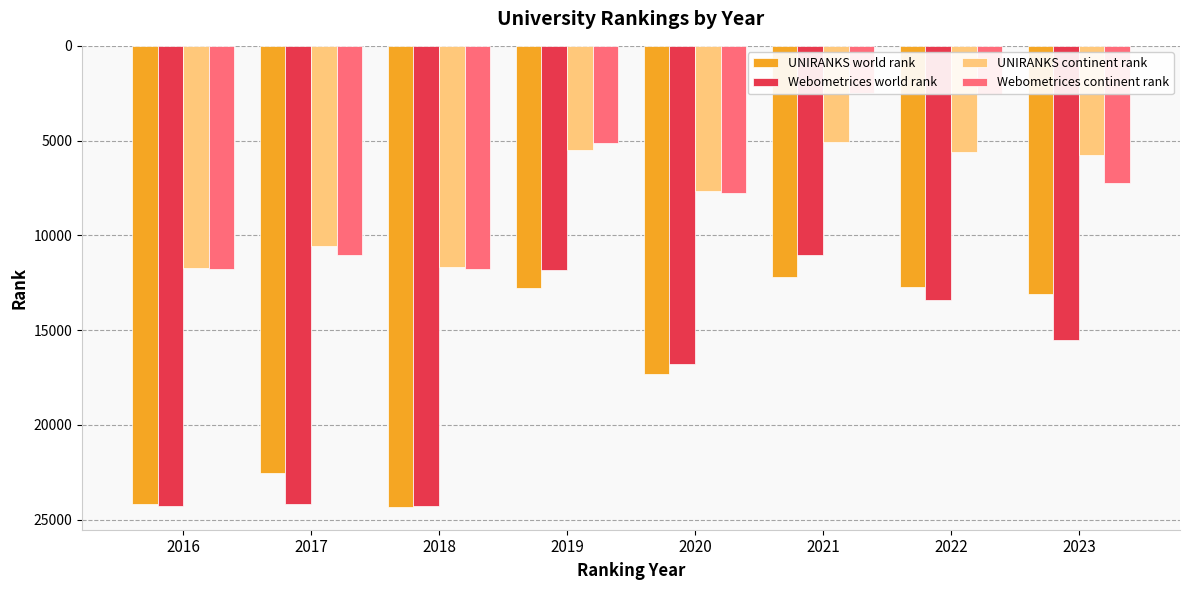

Which has a higher value, 2017 or 2018?

2018